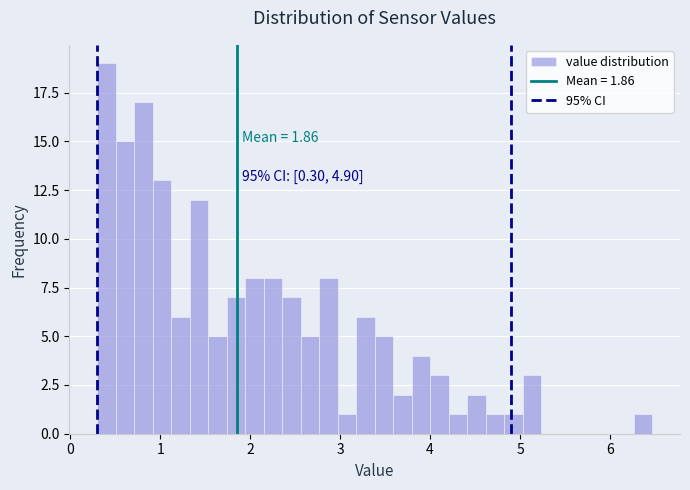

Around what value on the x-axis is the tallest bar? Give the approximate position of its centre, as read against the axis.

0.4